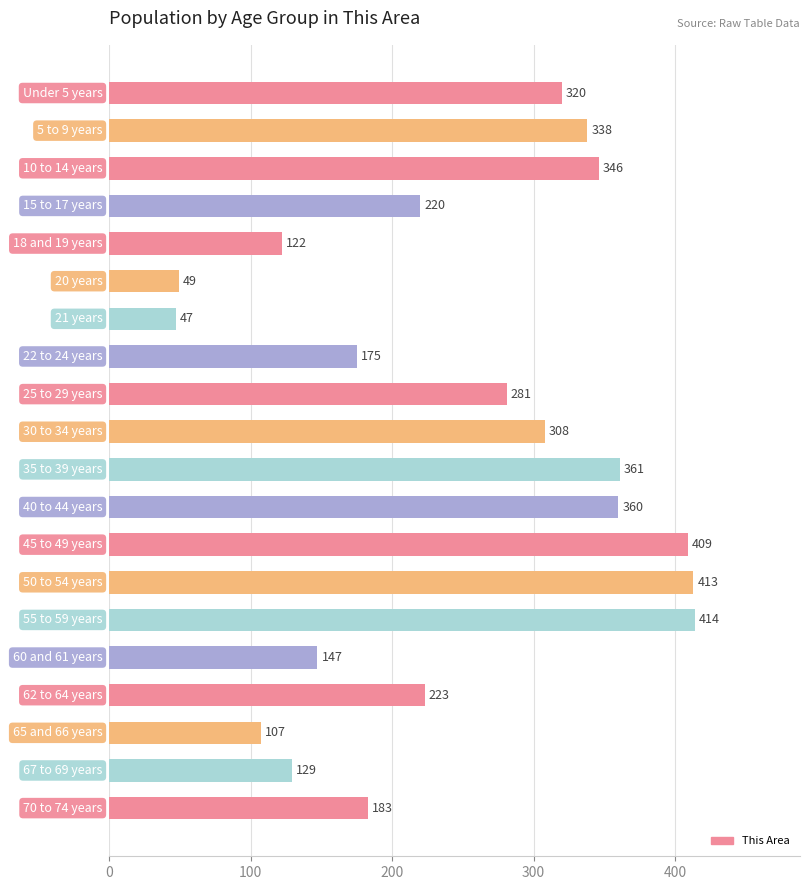

True or false: the data shows 227 at 60 and 61 years.

False